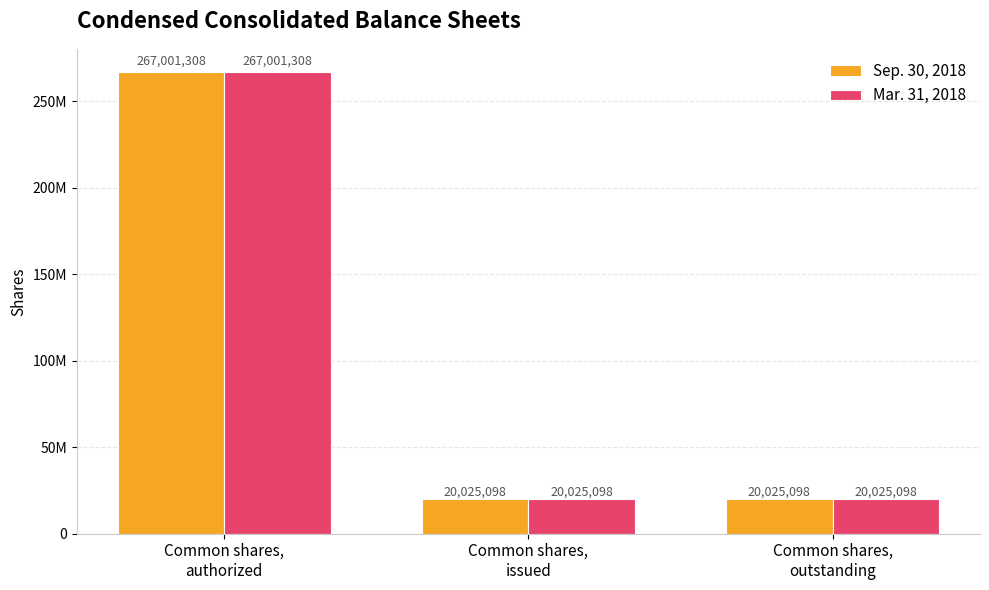

What are all the series names shown in the legend?

Sep. 30, 2018, Mar. 31, 2018